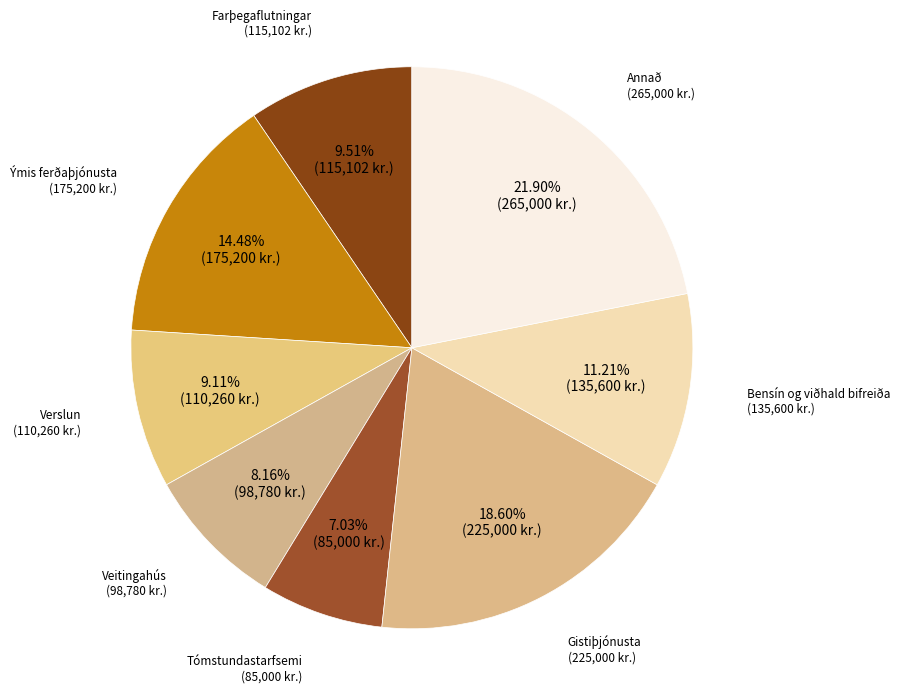

To the nearest percent, what is the difference between the largest and smallest slice percentages?

15%